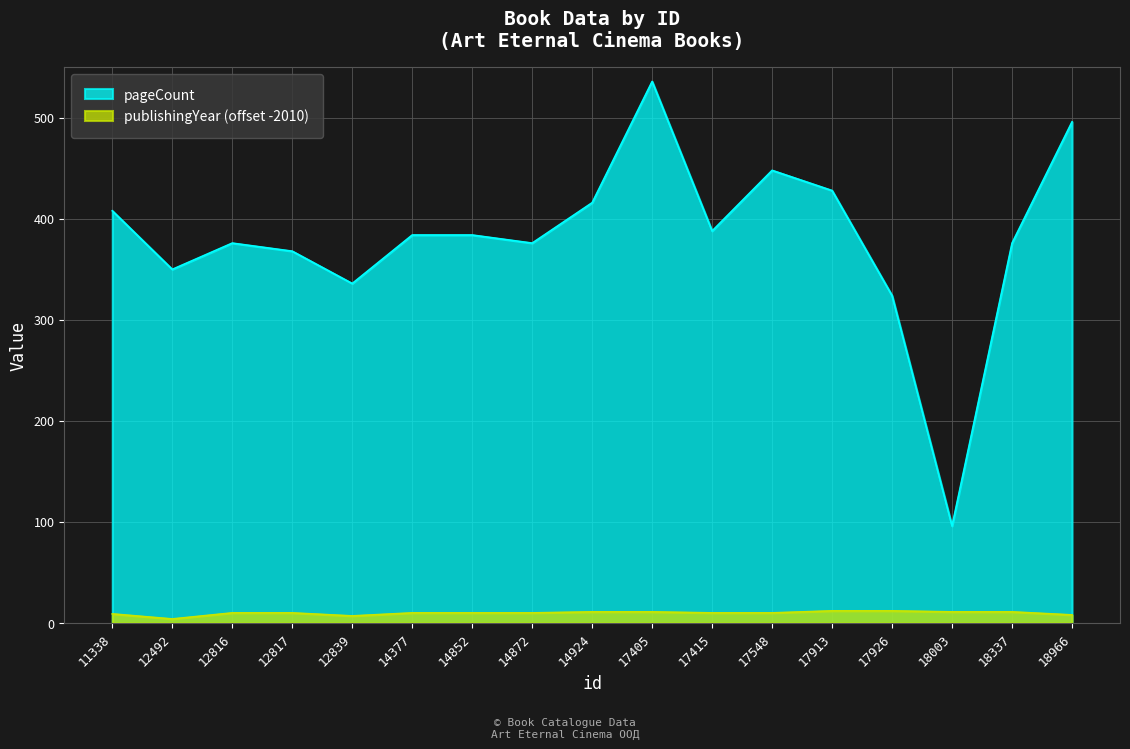

True or false: publishingYear and pageCount cross at least once.

False